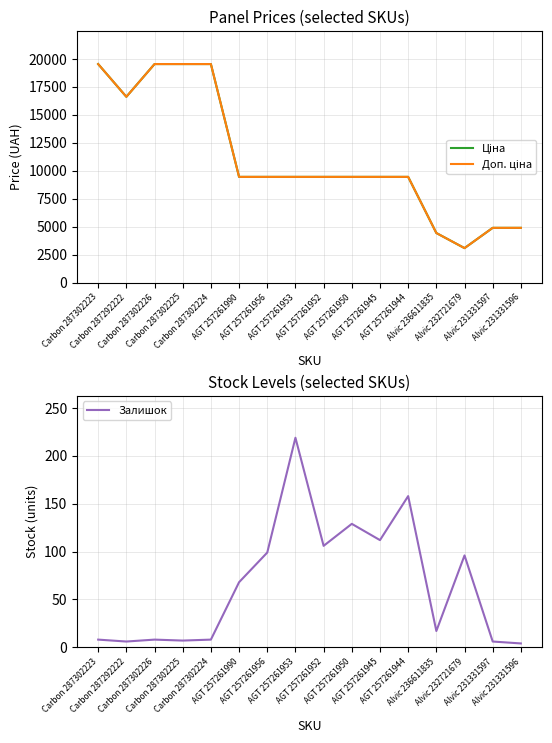

Does the chart have visible grid lines?

Yes